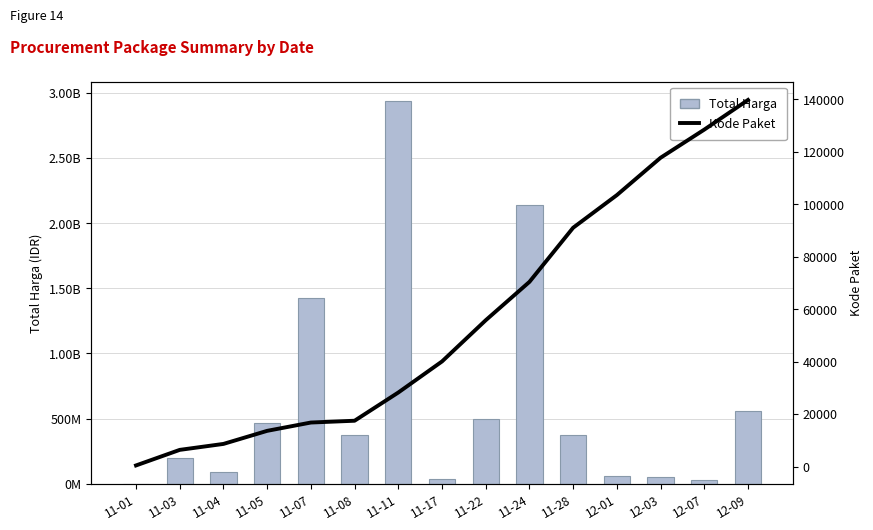

Reading left to right, transcribe all the data shown in this chart.

Total Harga: 333600	195711270	90672075	464002100	1425867900	370567800	2939433240	34292000	493000000	2141326100	373404000	56152800	51601000	27412000	559971000
Kode Paket: 464	6397	8668	13652	16823	17509	28271	40112	55826	70453	91101	103541	117783	128516	139817